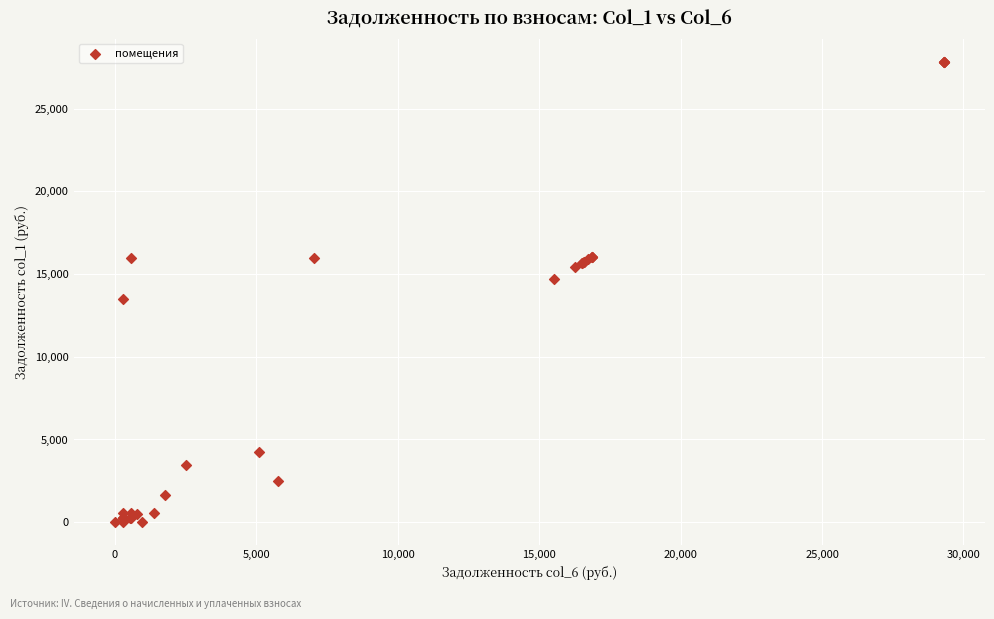

What Y value in the scatter plot is closest to 13919?

13514.6